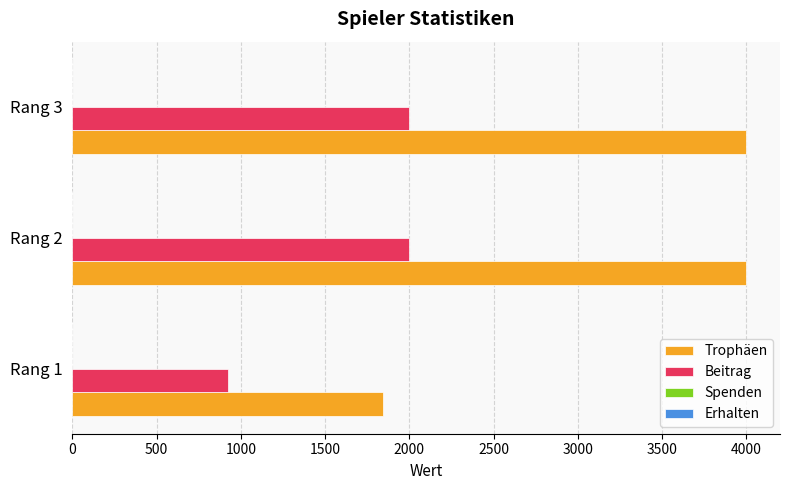

What is the difference between the Beitrag values at Rang 1 and Rang 2?

1079